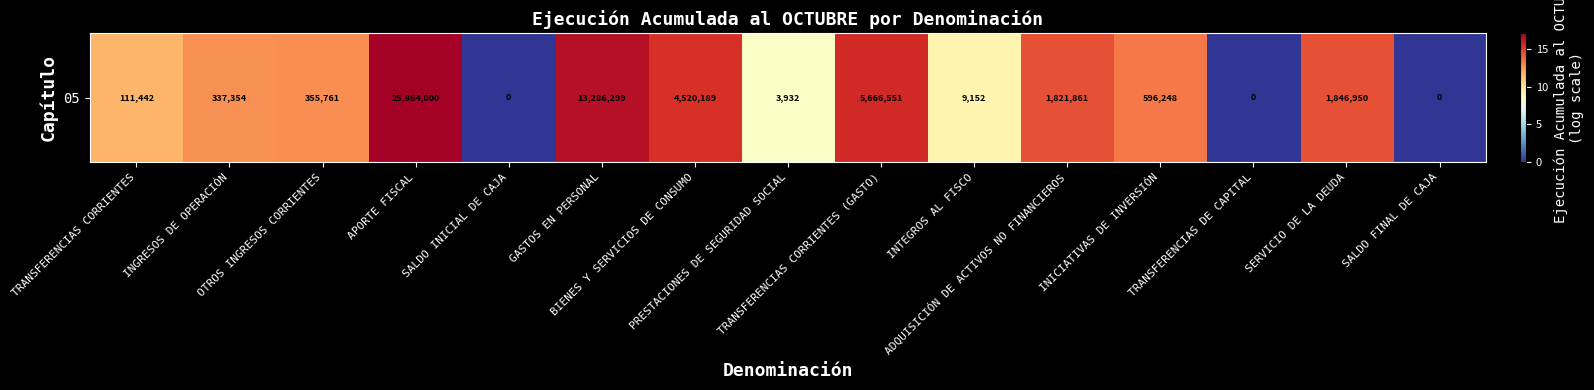

At which label is the value closest to 8?

PRESTACIONES DE SEGURIDAD SOCIAL